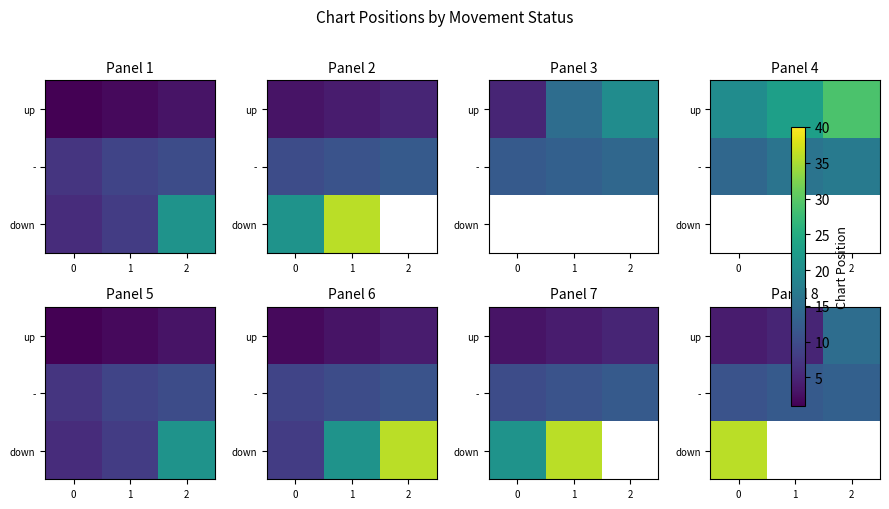

Is it true that up equals 2.2 at 0?

False